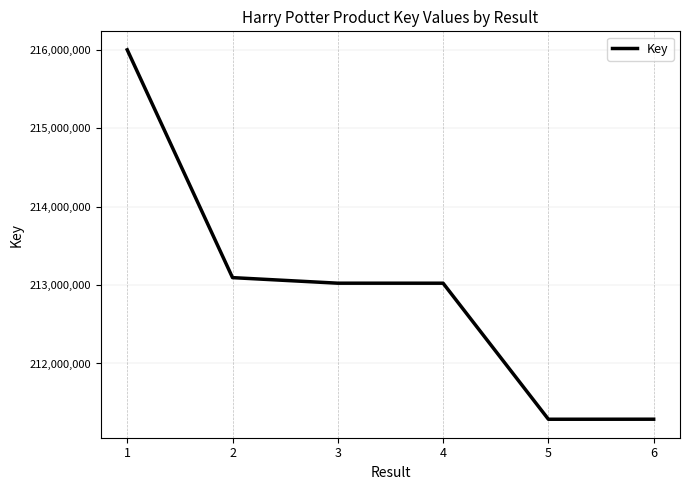

Approximately how many times larger is the value at 3 compared to 2?

1.0